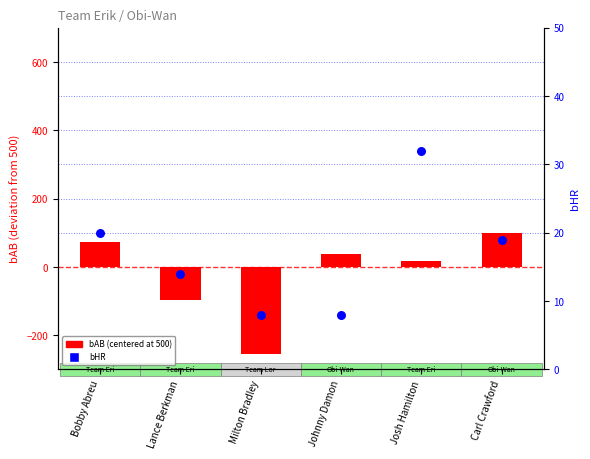

What is the total value across all series at Bobby Abreu?

93